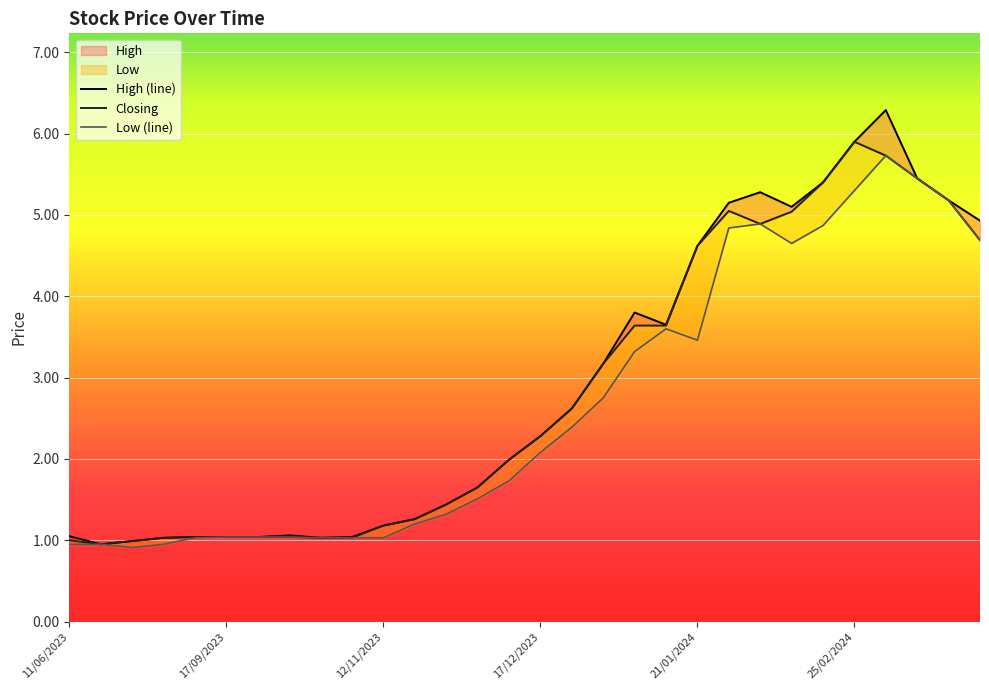

What is the label of the 1st point from the right?

29